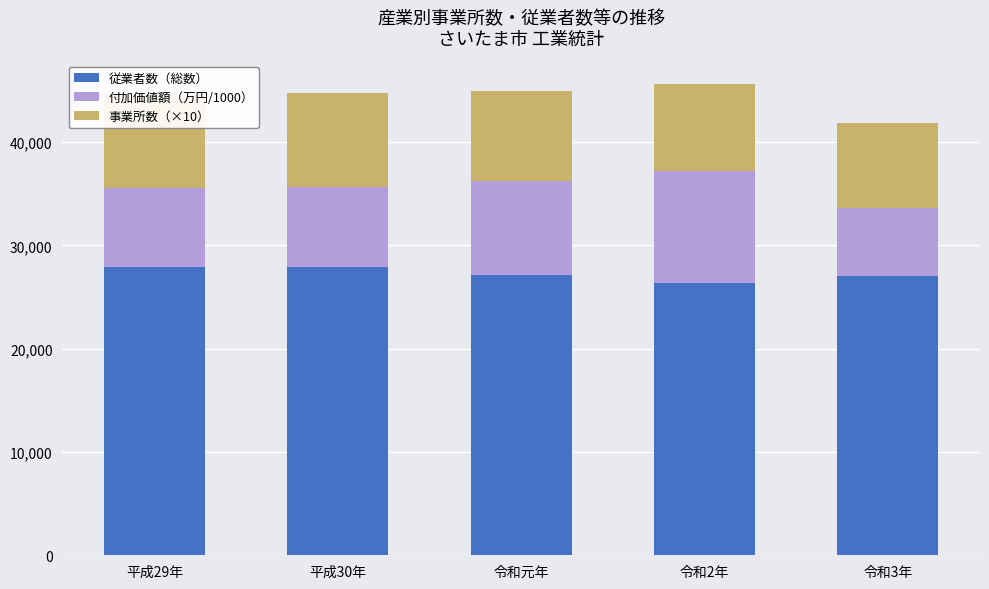

Are the bars horizontal?

No